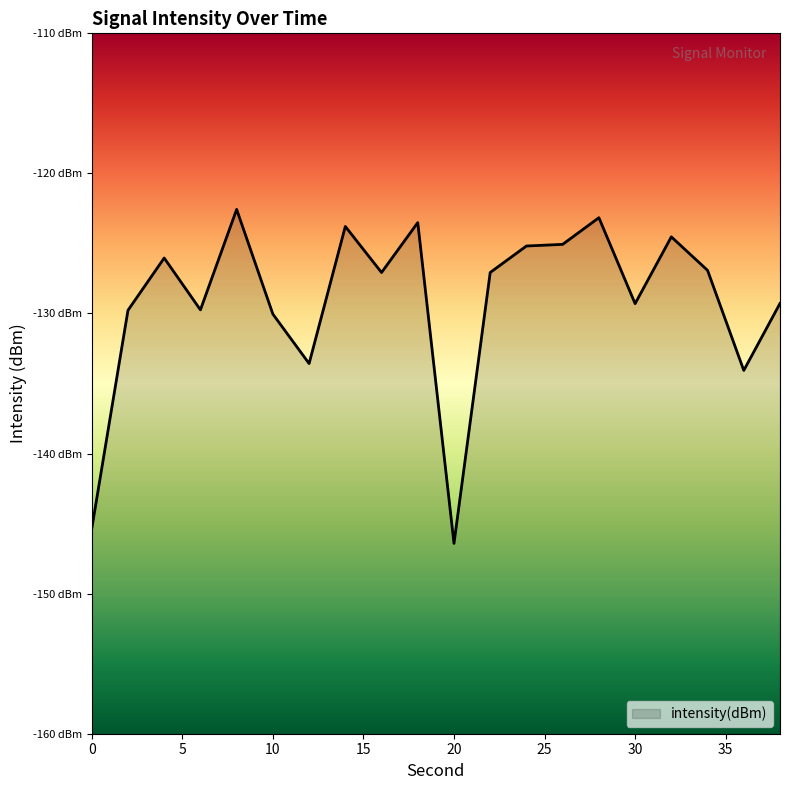

True or false: the data has more than 0 interior local peaks.

True